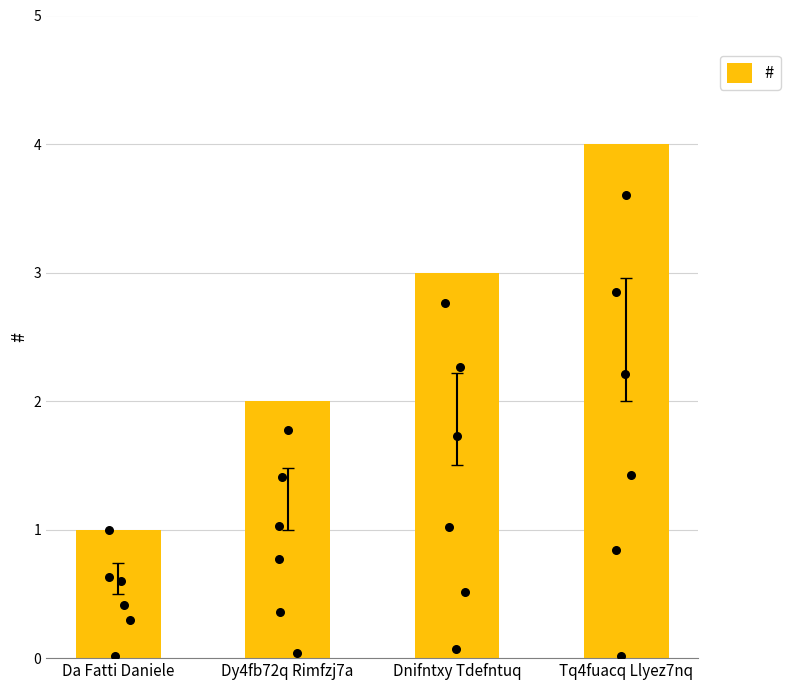

Which has a higher value, Da Fatti Daniele or Dnifntxy Tdefntuq?

Dnifntxy Tdefntuq